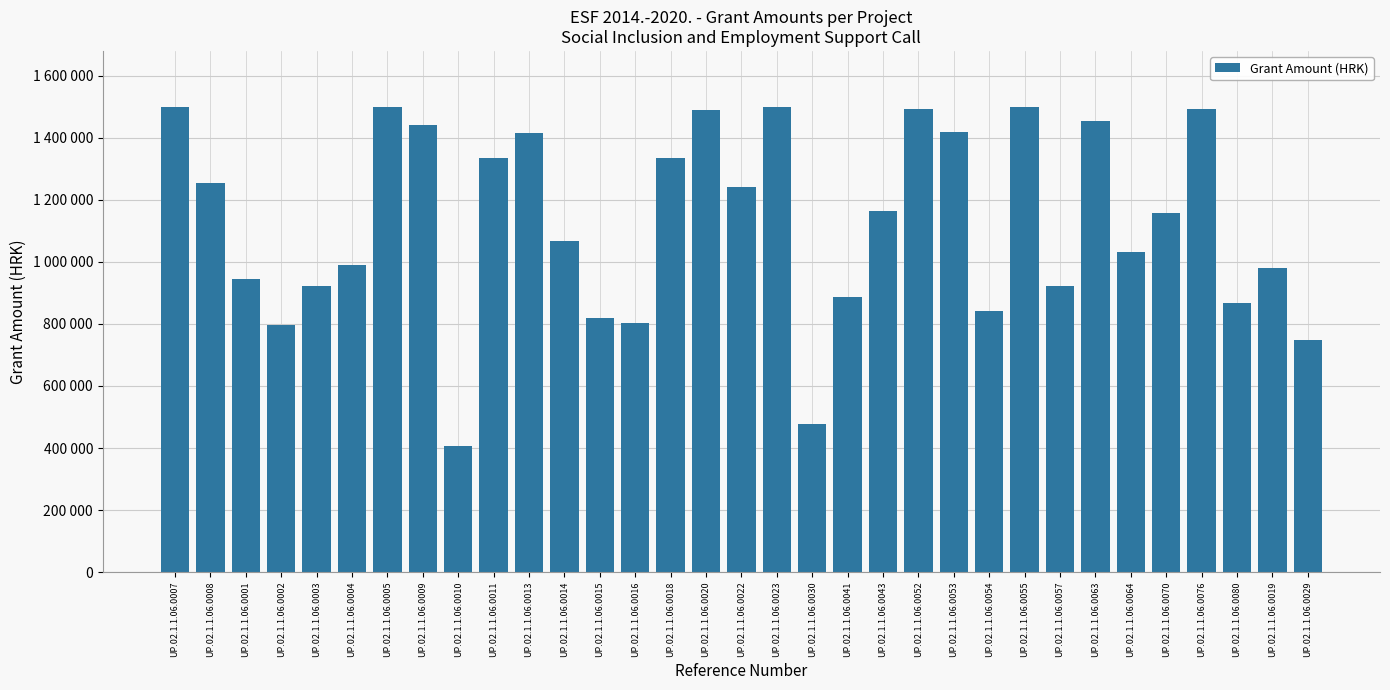

Reading right to left, extract all data points from this chart.

UP.02.1.1.06.0029=746793.2	UP.02.1.1.06.0019=979206.0	UP.02.1.1.06.0080=868490.0	UP.02.1.1.06.0076=1493681.5	UP.02.1.1.06.0070=1159001.5	UP.02.1.1.06.0064=1030775.6	UP.02.1.1.06.0063=1454615.8	UP.02.1.1.06.0057=923553.9	UP.02.1.1.06.0055=1499995.4	UP.02.1.1.06.0054=841412.0	UP.02.1.1.06.0053=1420163.3	UP.02.1.1.06.0052=1494295.6	UP.02.1.1.06.0043=1163220.0	UP.02.1.1.06.0041=887343.1	UP.02.1.1.06.0030=478758.4	UP.02.1.1.06.0023=1499999.8	UP.02.1.1.06.0022=1241465.9	UP.02.1.1.06.0020=1489366.5	UP.02.1.1.06.0018=1334492.6	UP.02.1.1.06.0016=803413.1	UP.02.1.1.06.0015=818166.0	UP.02.1.1.06.0014=1065730.7	UP.02.1.1.06.0013=1415821.1	UP.02.1.1.06.0011=1333434.0	UP.02.1.1.06.0010=407771.0	UP.02.1.1.06.0009=1441555.7	UP.02.1.1.06.0005=1499276.7	UP.02.1.1.06.0004=990431.3	UP.02.1.1.06.0003=923402.2	UP.02.1.1.06.0002=795670.0	UP.02.1.1.06.0001=943266.9	UP.02.1.1.06.0008=1254670.0	UP.02.1.1.06.0007=1499728.7